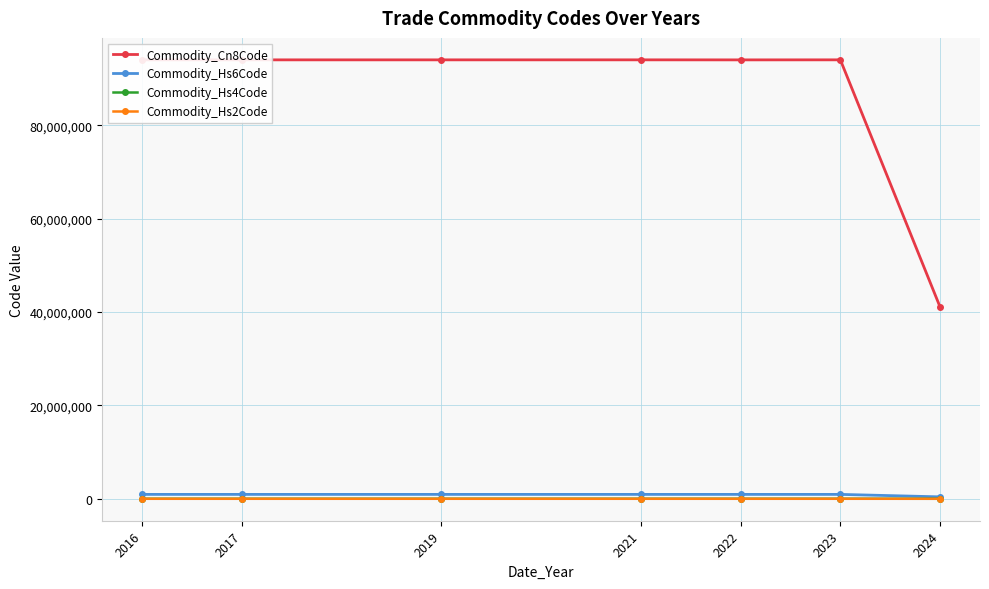

True or false: Commodity_Cn8Code and Commodity_Hs4Code intersect in this chart.

False